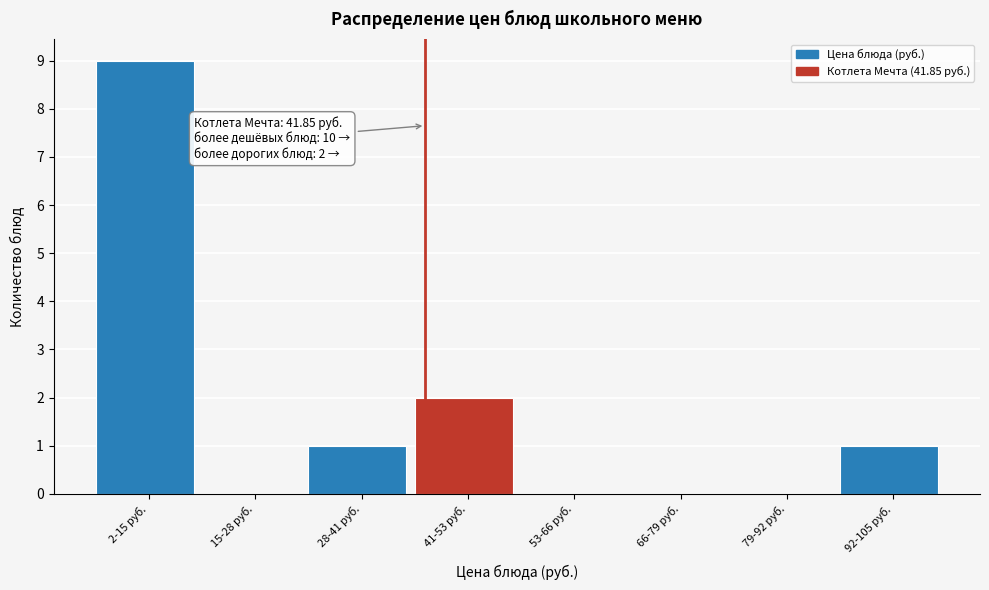

Reading right to left, extract all data points from this chart.

92-105 руб.=1	79-92 руб.=0	66-79 руб.=0	53-66 руб.=0	41-53 руб.=2	28-41 руб.=1	15-28 руб.=0	2-15 руб.=9